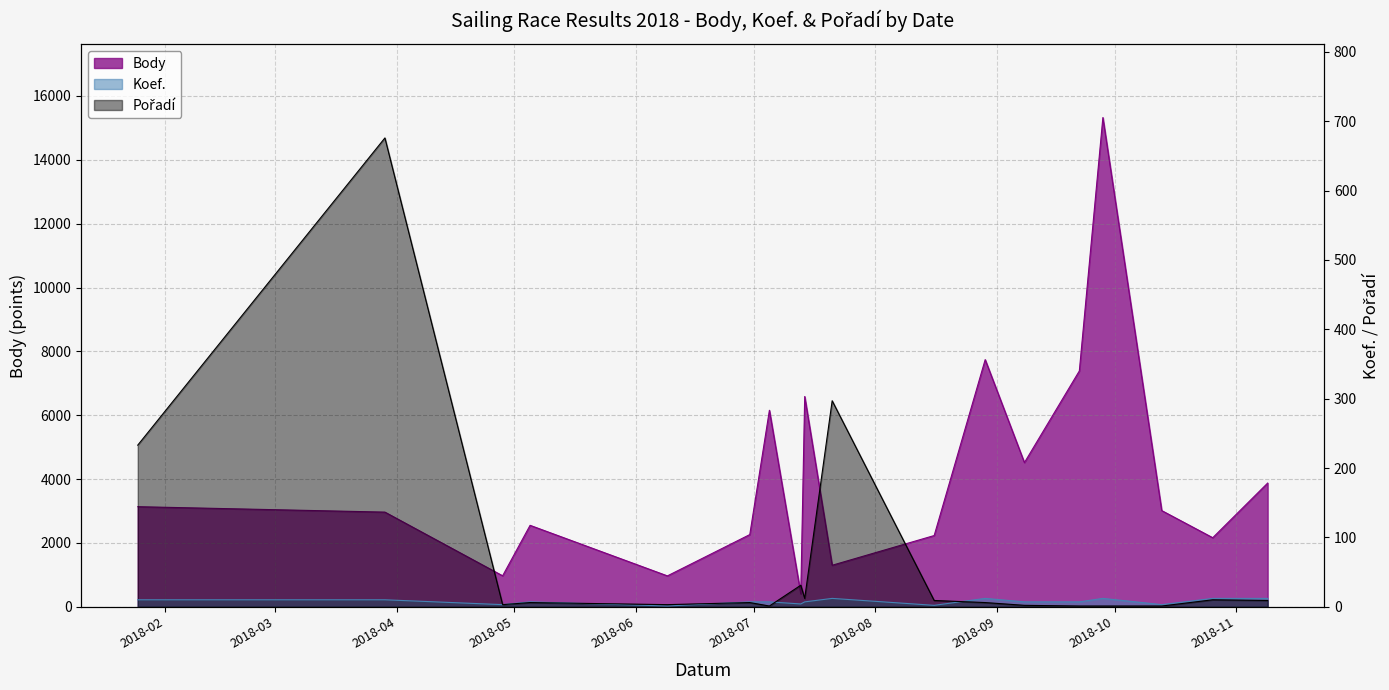

What are all the series names shown in the legend?

Body, Koef., Pořadí